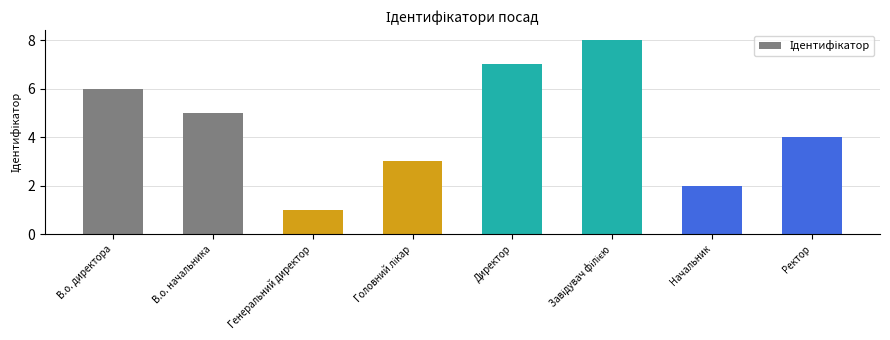

What is the sum of all values?

36